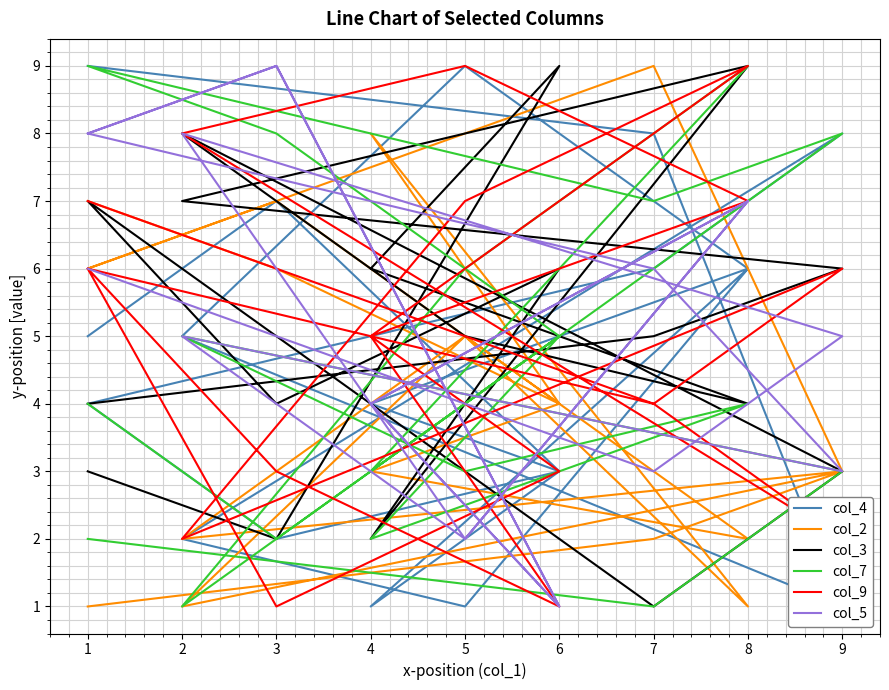

How many values in the col_2 series exceed 4?

8